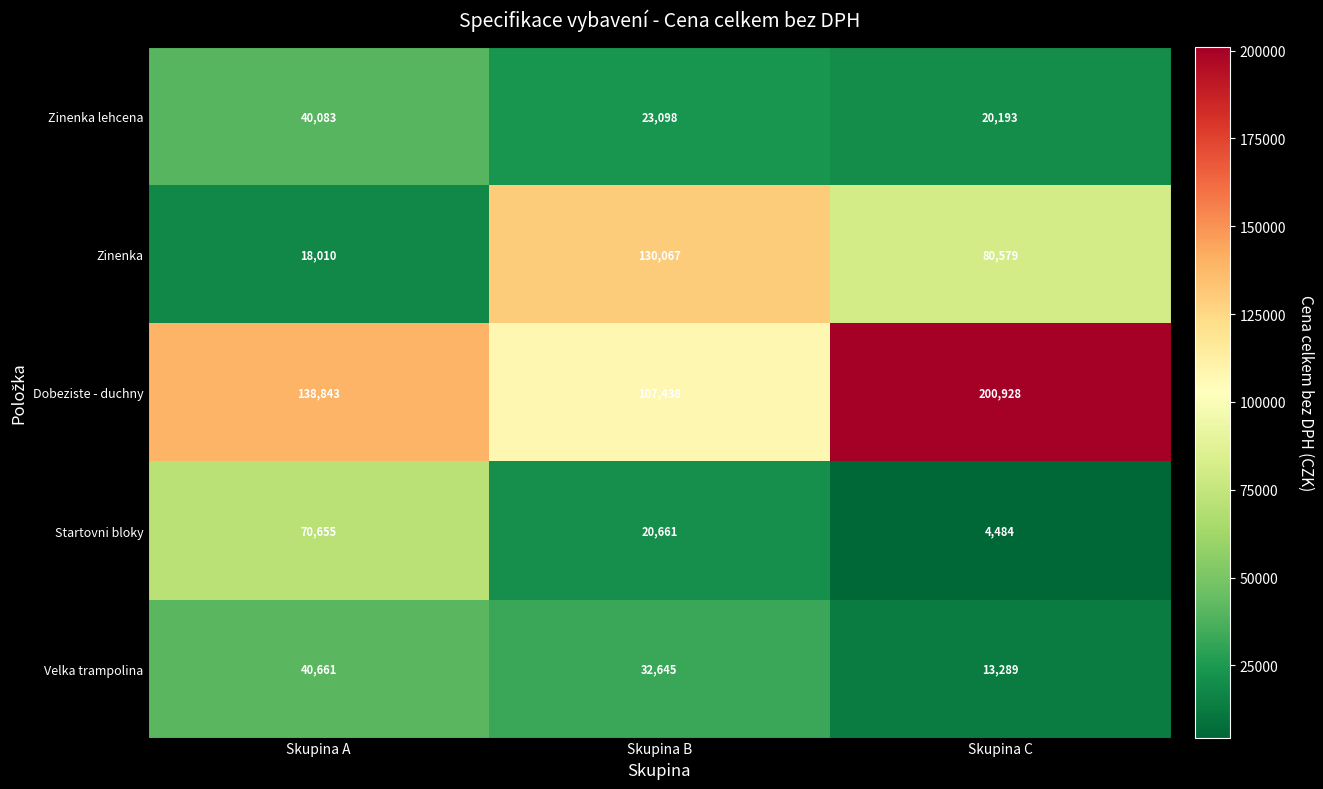

What is the total value across all series at Skupina B?

313909